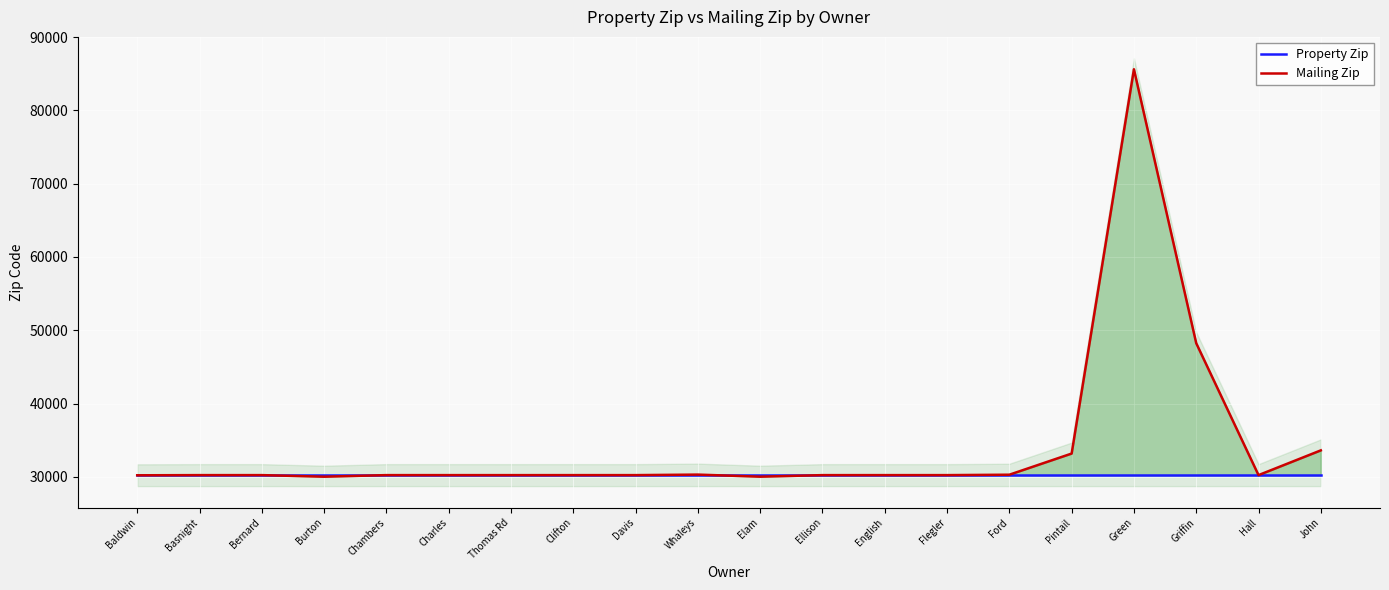

What is the maximum value shown in the chart?

85613